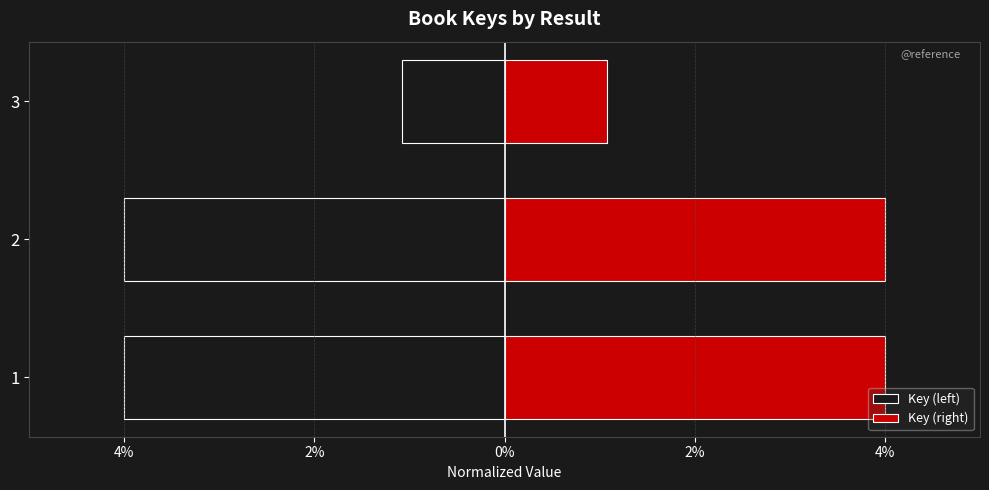

What is the value of the Key (left) bar at the 2nd from the left?

-4.0